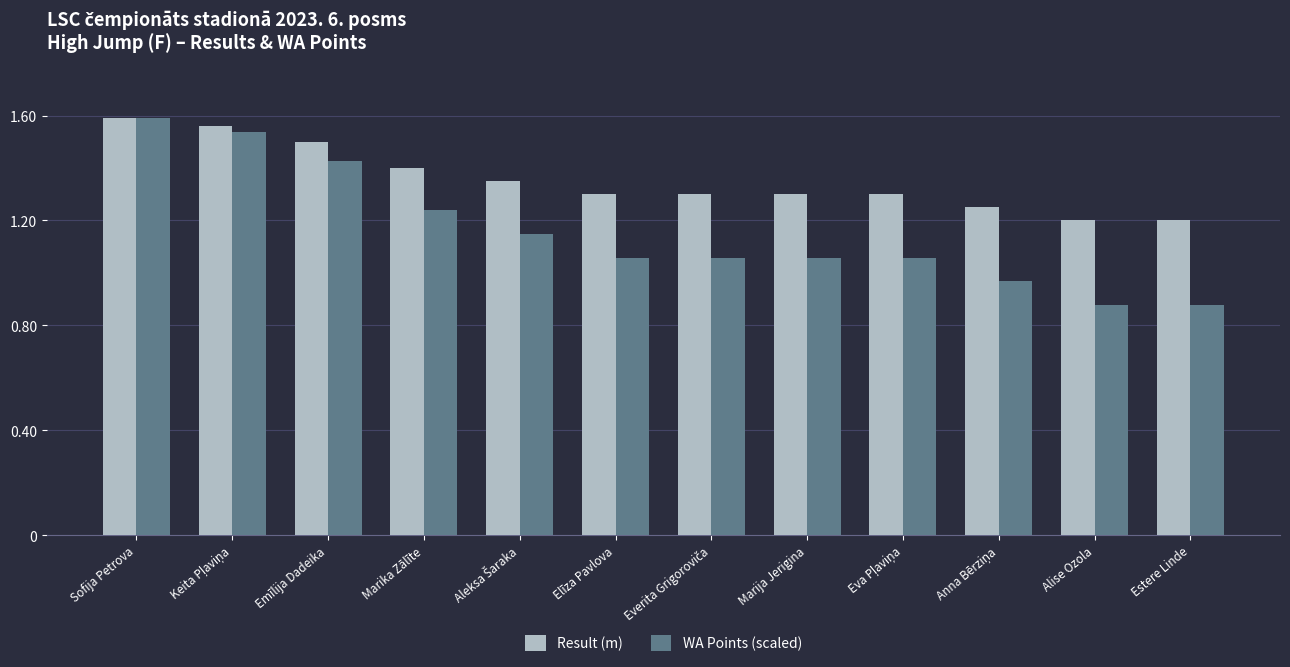

What is the difference between the maximum and minimum values in the WA Points (scaled) series?

0.7